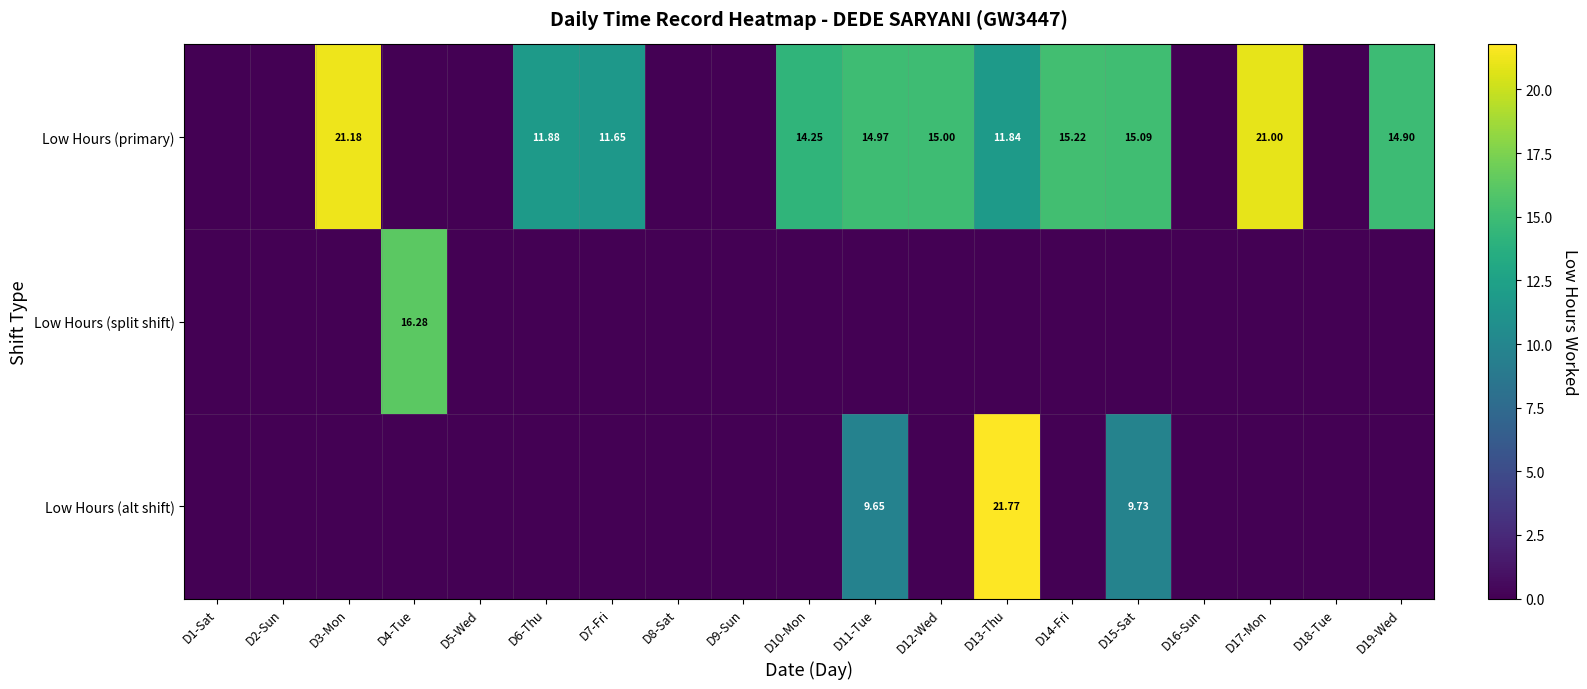

What is the maximum value shown in the chart?

21.8